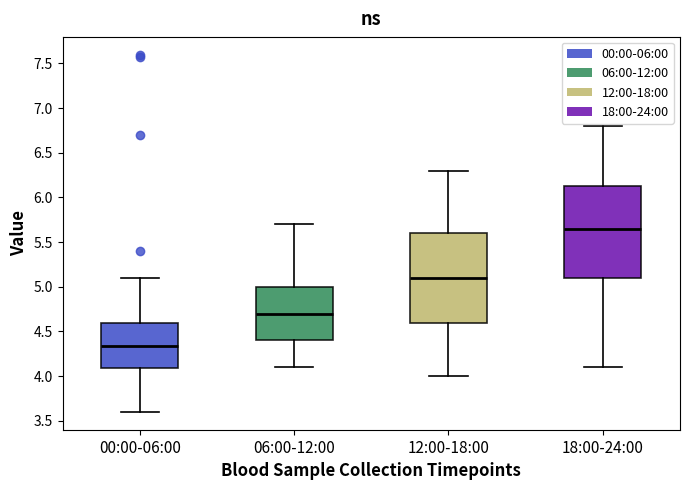

Which box's median line is the highest?

18:00-24:00